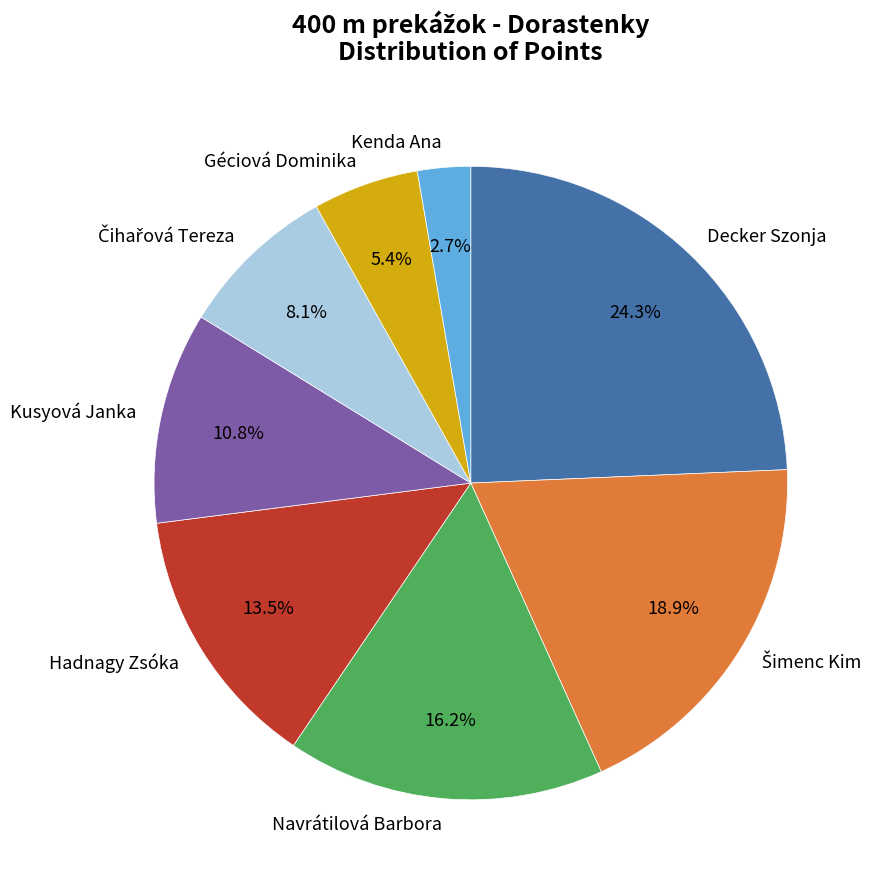

Is Navrátilová Barbora the majority of the pie?

No